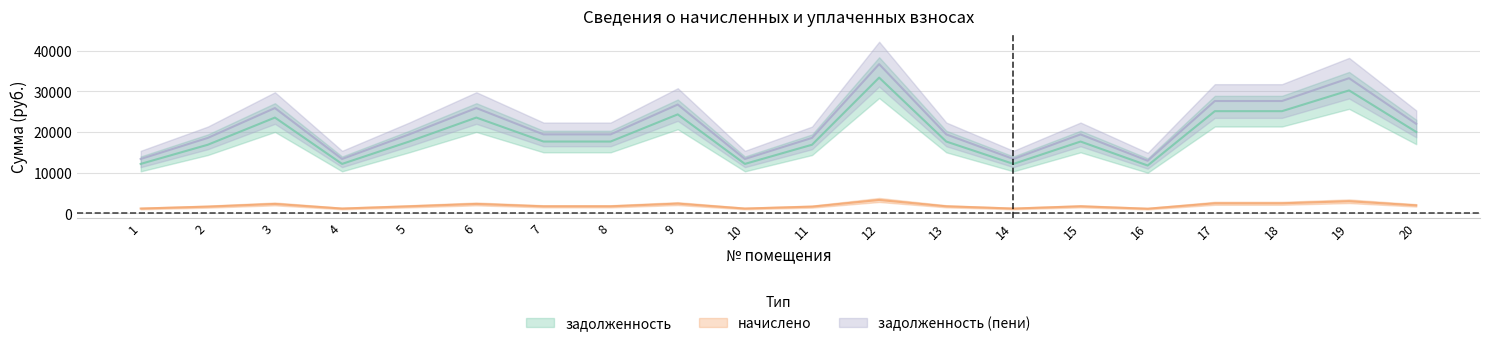

How many series are shown in this chart?

3